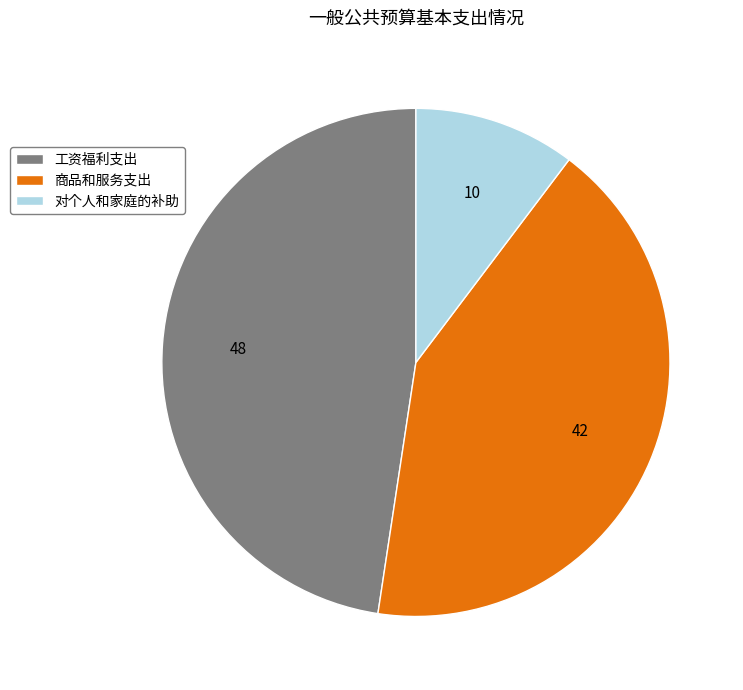

Does 商品和服务支出 represent more than half of the total?

No